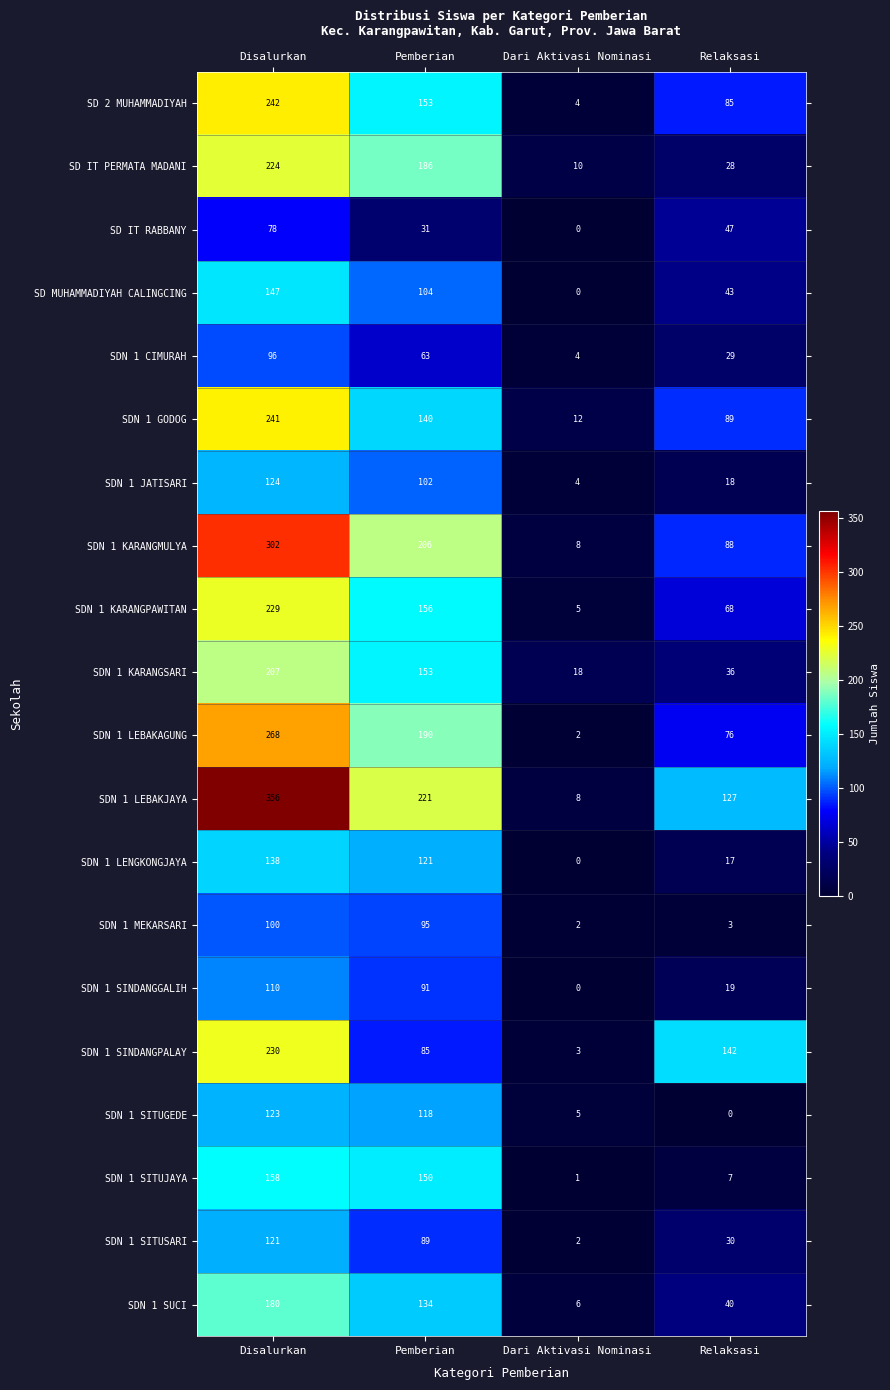

True or false: SD MUHAMMADIYAH CALINGCING has a value of 0 at Dari Aktivasi Nominasi.

True